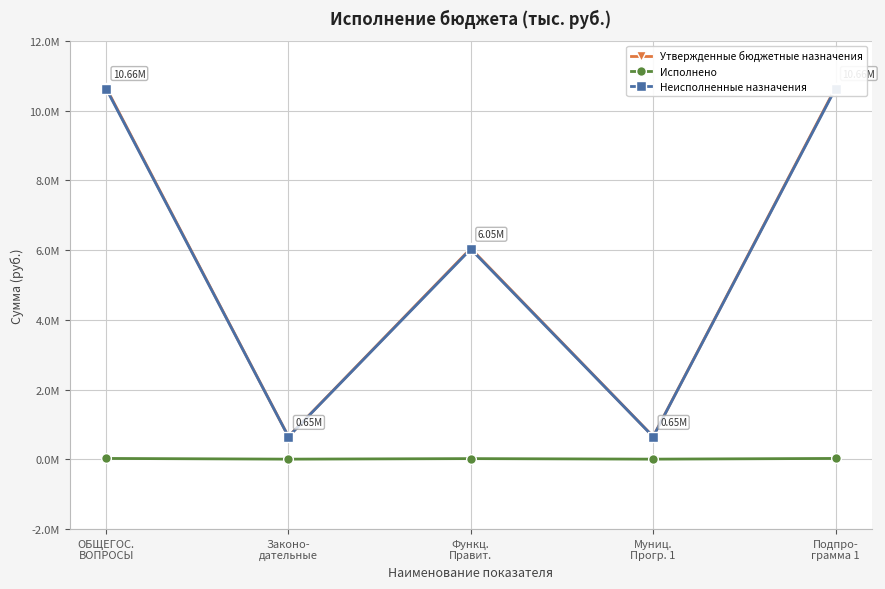

Is this an area chart (filled region under the line)?

No